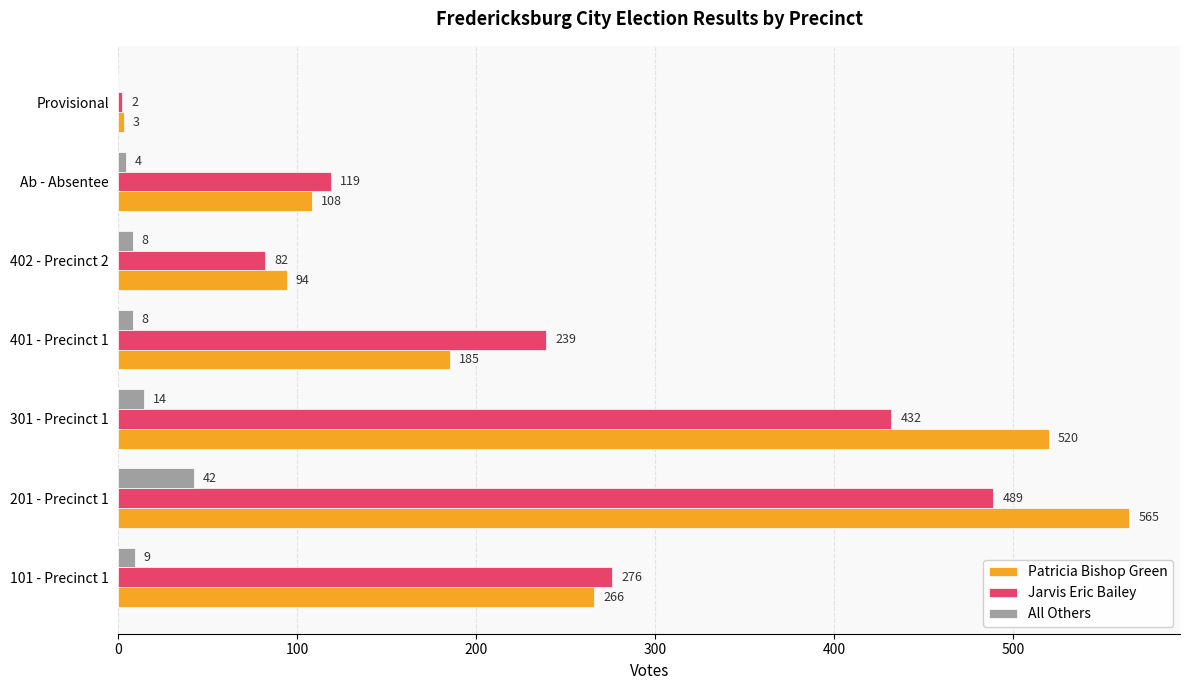

What is the greatest value displayed?

565